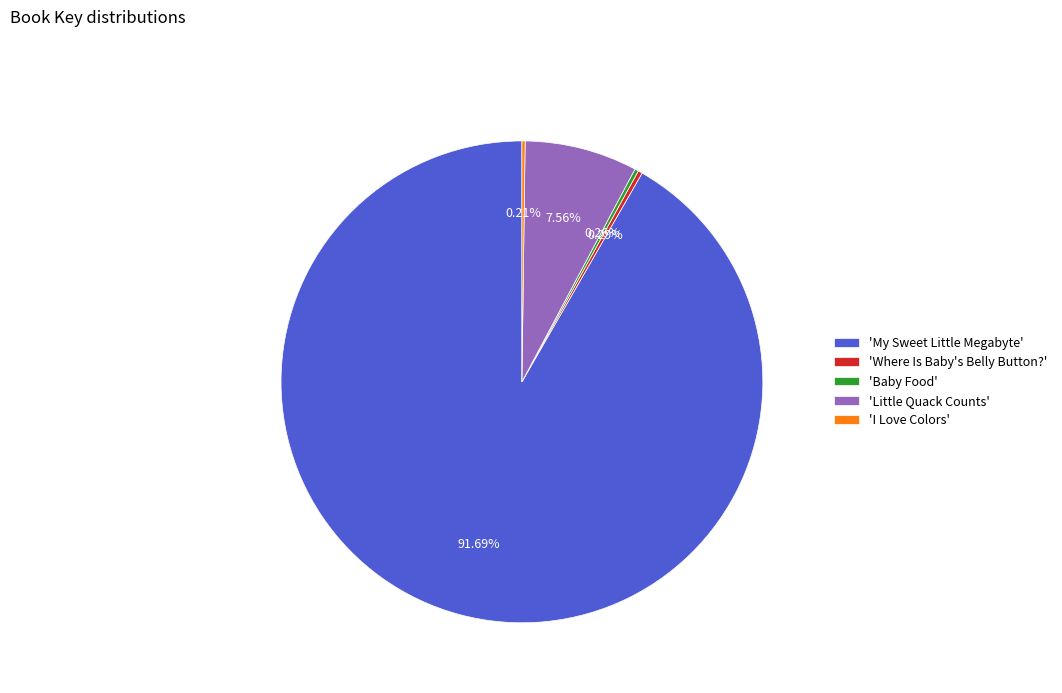

Which slice is the largest?

'My Sweet Little Megabyte'